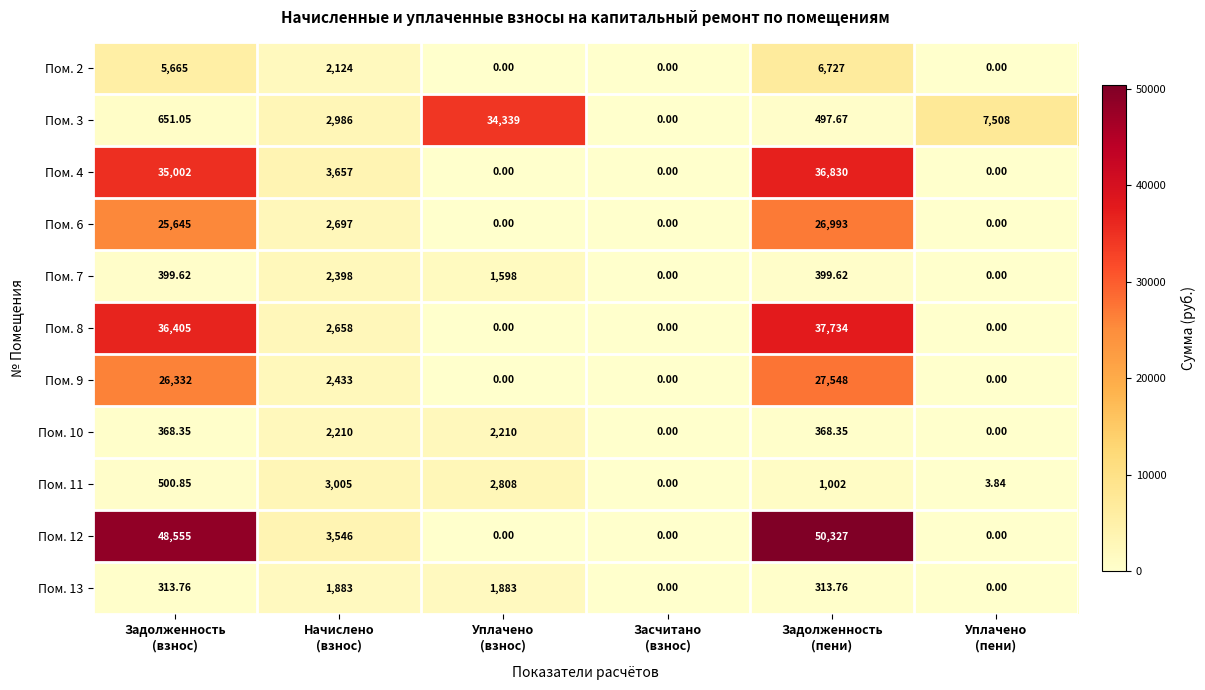

What is the total value across all series at Уплачено
(пени)?

7511.8